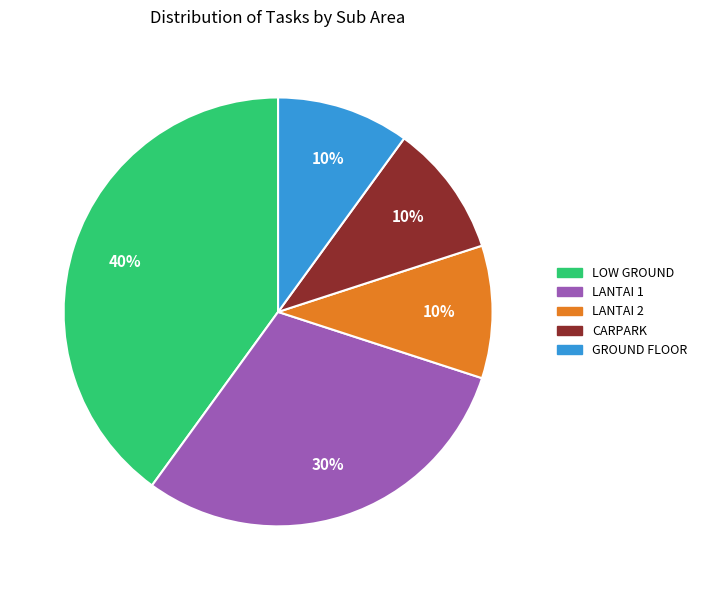

Is there any slice that represents more than half of the pie?

No